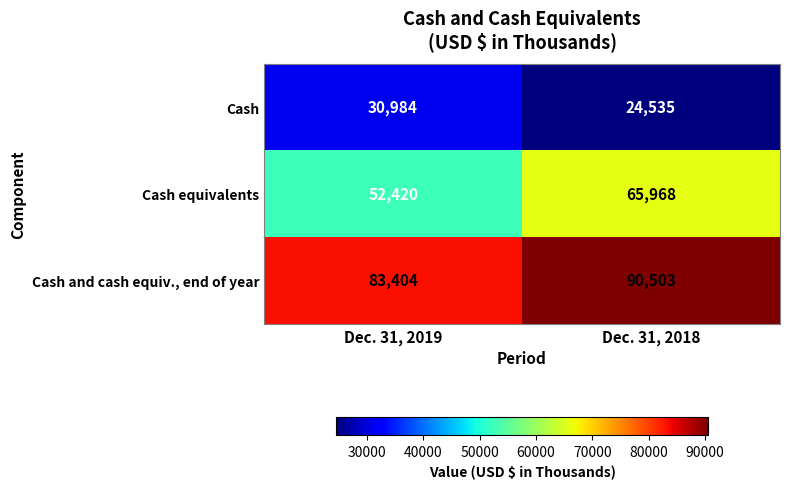

List the series in order of their peak value, highest first.

Cash and cash equiv., end of year, Cash equivalents, Cash